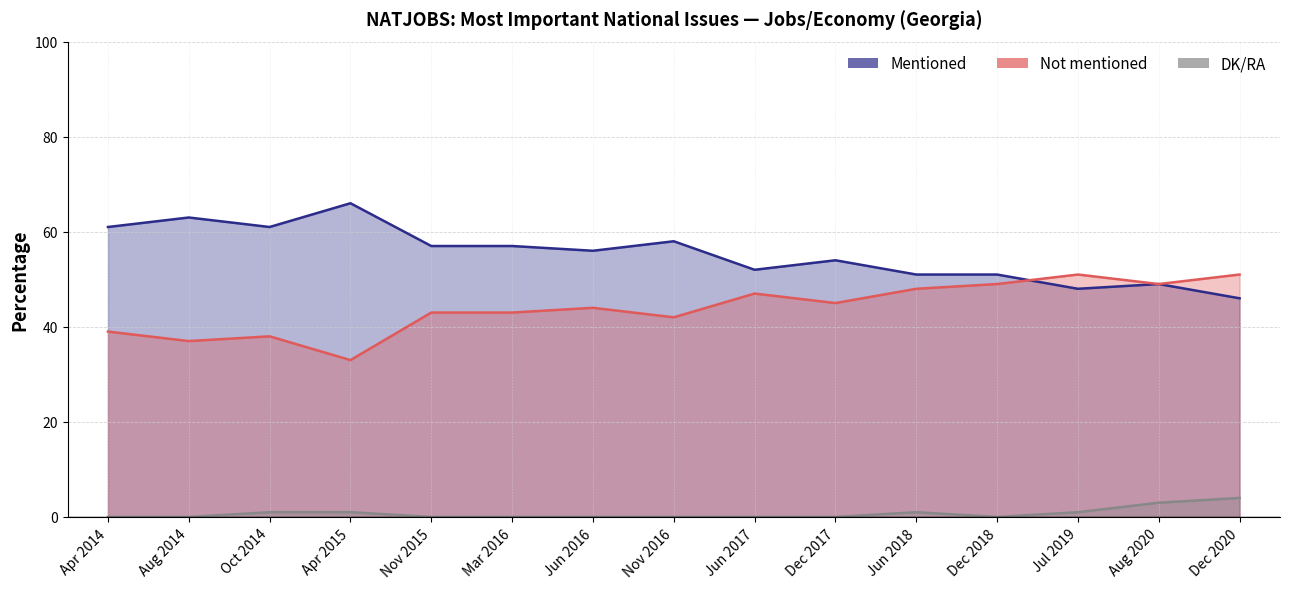

What is the label of the 11th point from the right?

Nov 2015